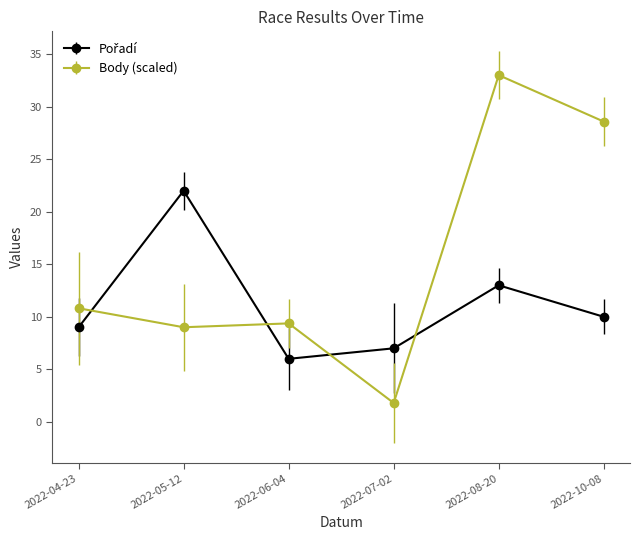

What is the spread (max minus min) of values at 2022-08-20?

20.0